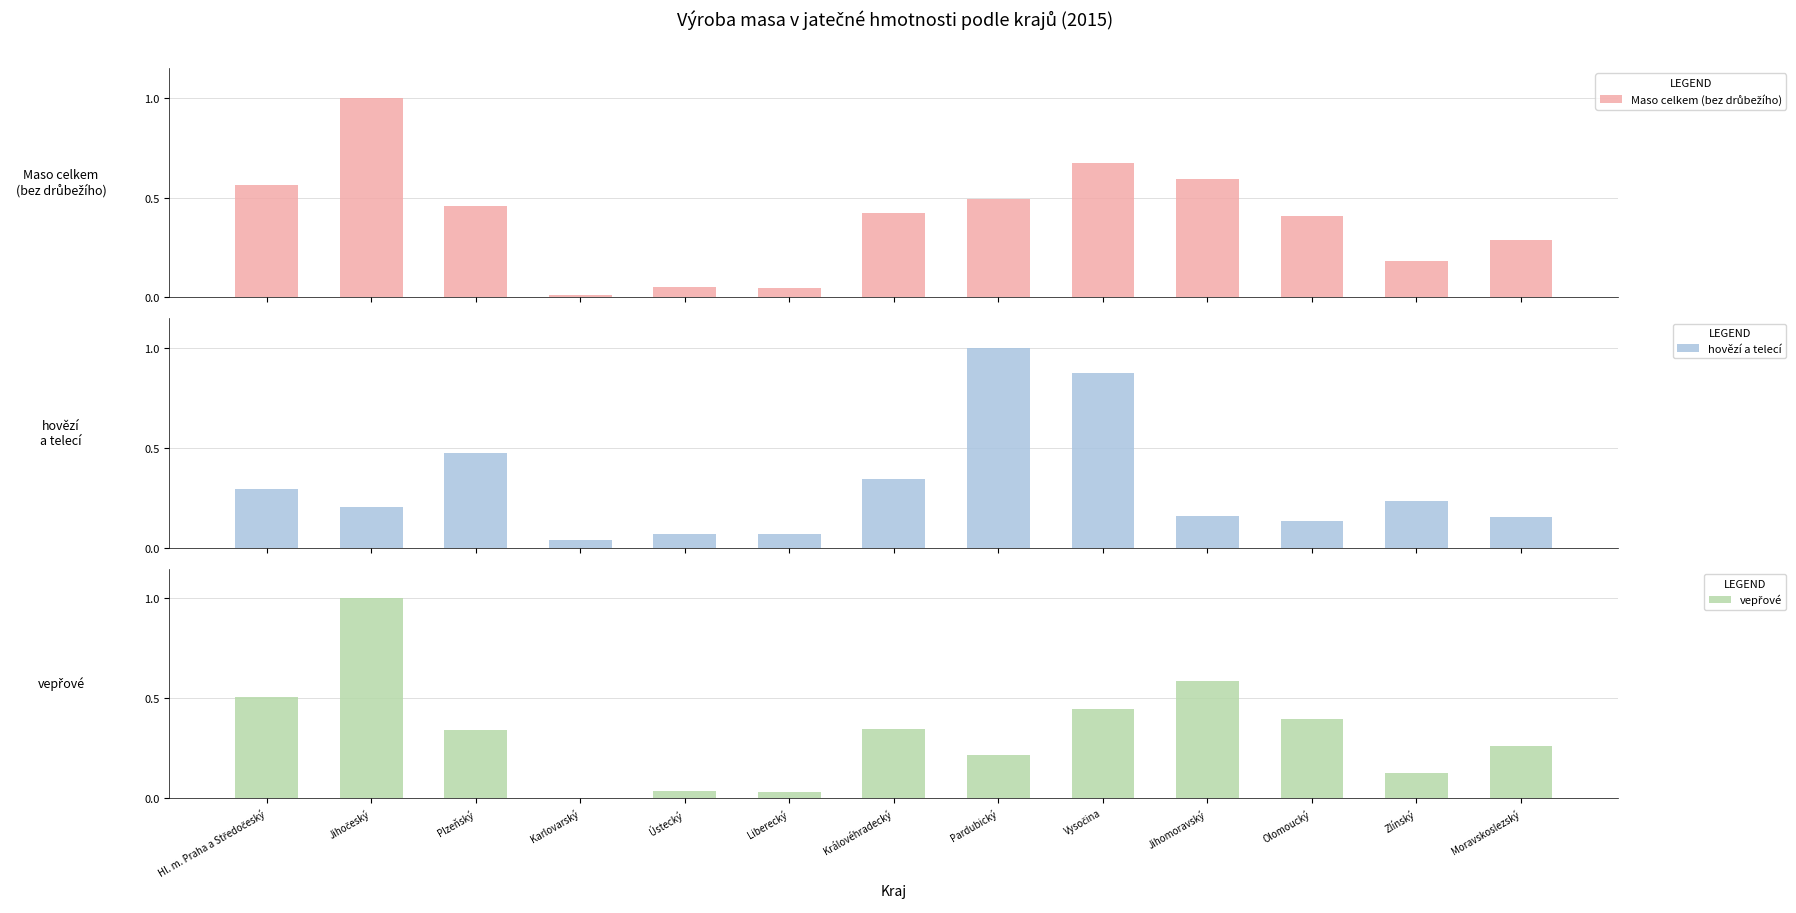

Which series has the largest range (max minus min)?

vepřové